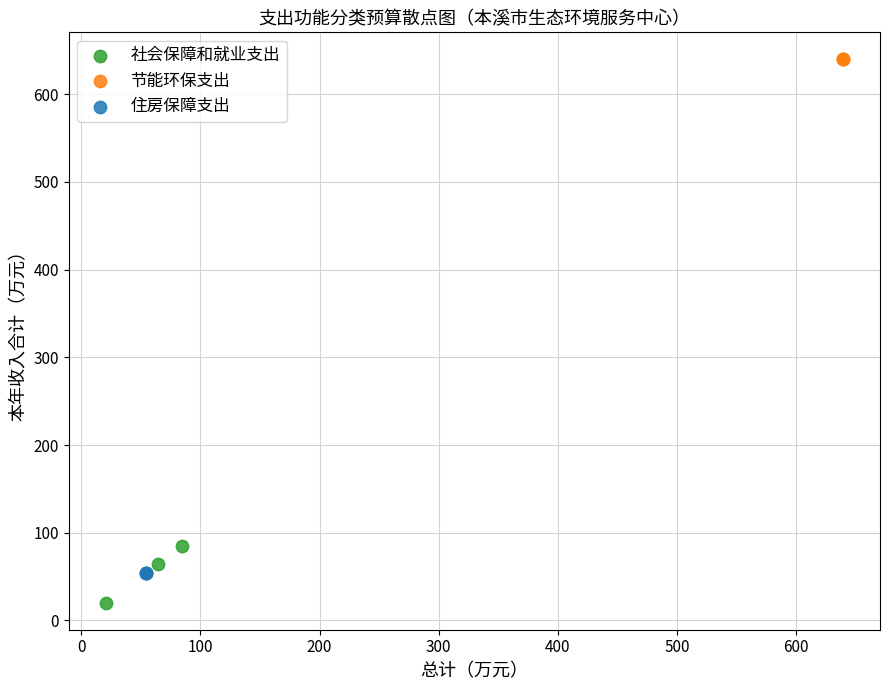

Which series contains the lowest Y value?

社会保障和就业支出